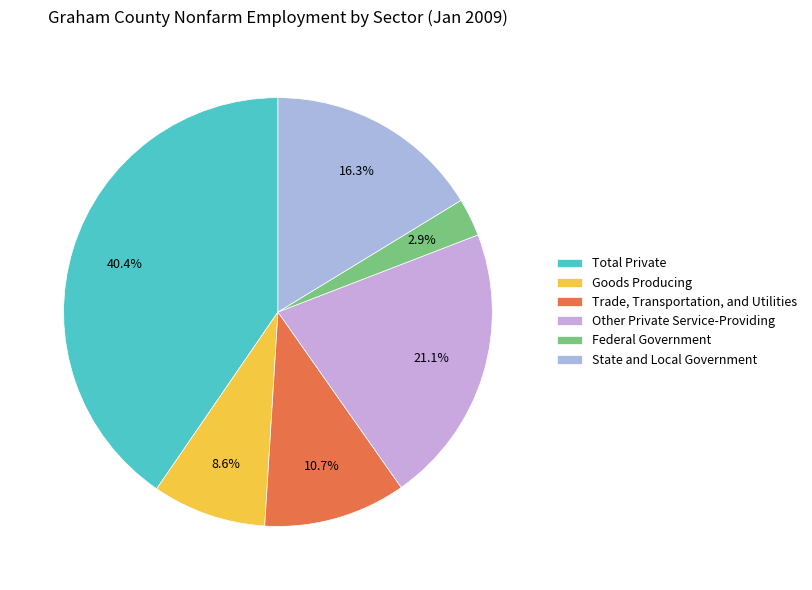

To the nearest percent, what is the average slice percentage?

17%